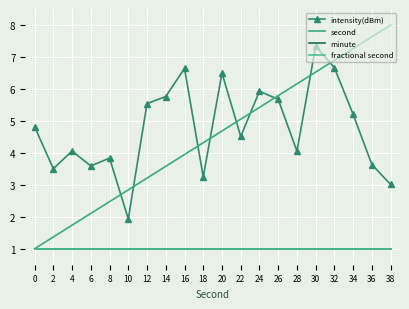

True or false: intensity(dBm) and fractional second intersect in this chart.

False